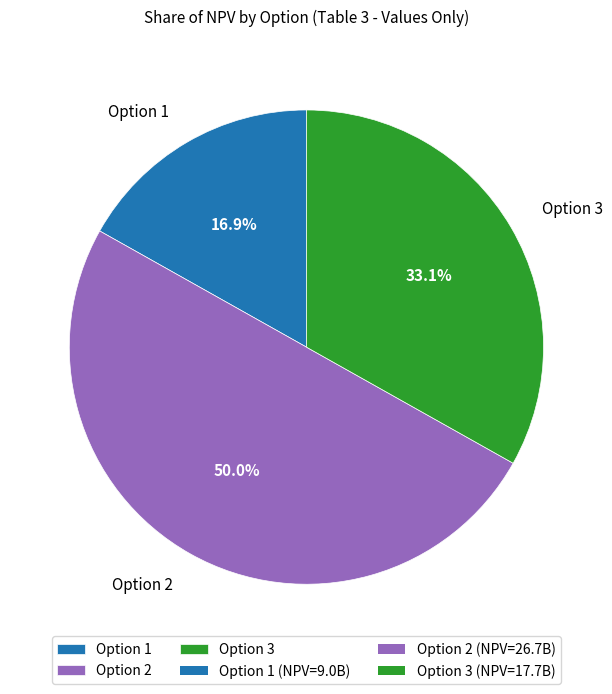

What percentage is the Option 2 slice, to the nearest percent?

50%